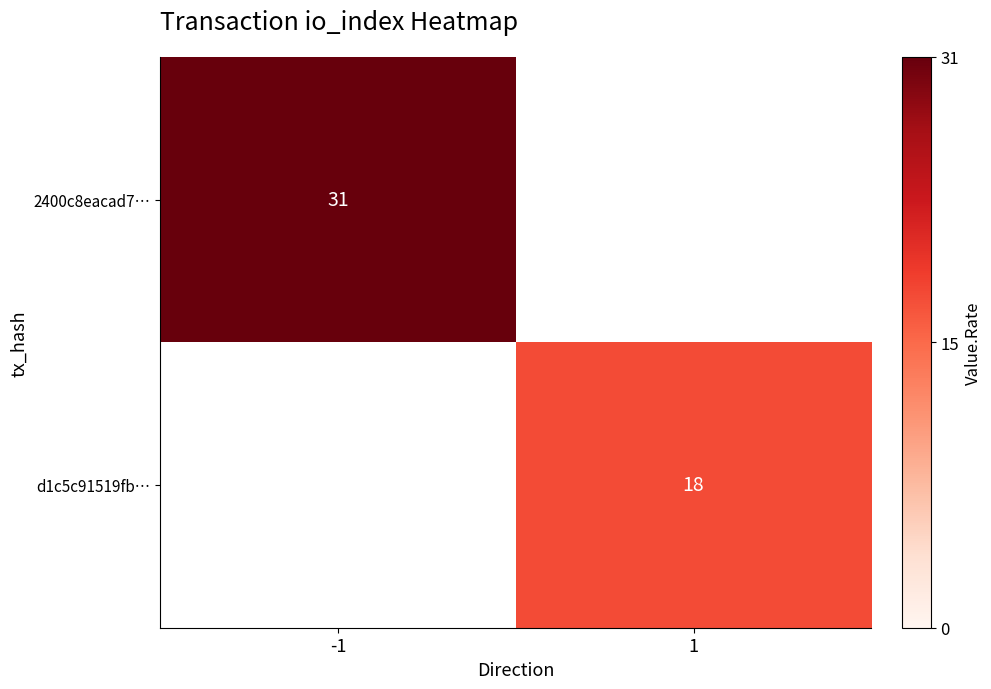

The d1c5c91519fb… series shows 31 at 1. True or false?

False